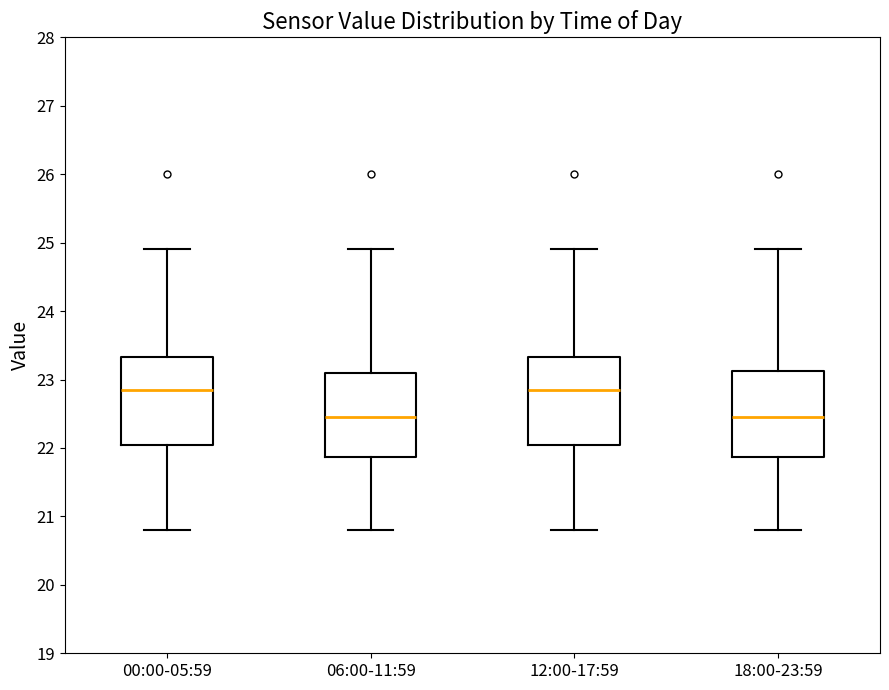

Reading left to right, read every box against the y-axis: the position of its median line, the range the box covers, and the ends of its whiskers. The values are not printed on the chart, so give them approximately, as read against the axis.

00:00-05:59: median 22.9, box 22.1 to 23.3, whiskers 20.8 to 24.9
06:00-11:59: median 22.5, box 21.9 to 23.1, whiskers 20.8 to 24.9
12:00-17:59: median 22.9, box 22.1 to 23.3, whiskers 20.8 to 24.9
18:00-23:59: median 22.5, box 21.9 to 23.1, whiskers 20.8 to 24.9